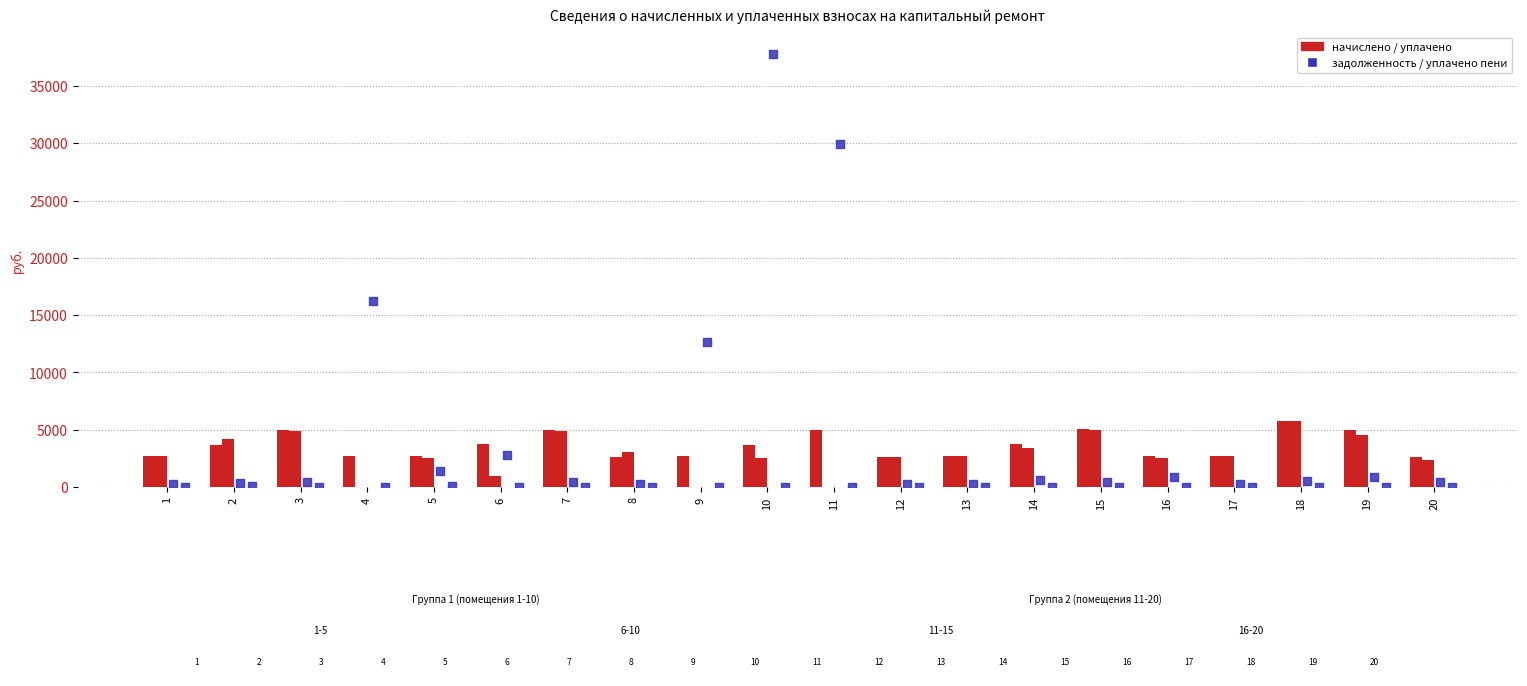

Is the value of уплачено пени at 12 greater than the value of задолженность (кап. ремонт) at 17?

No